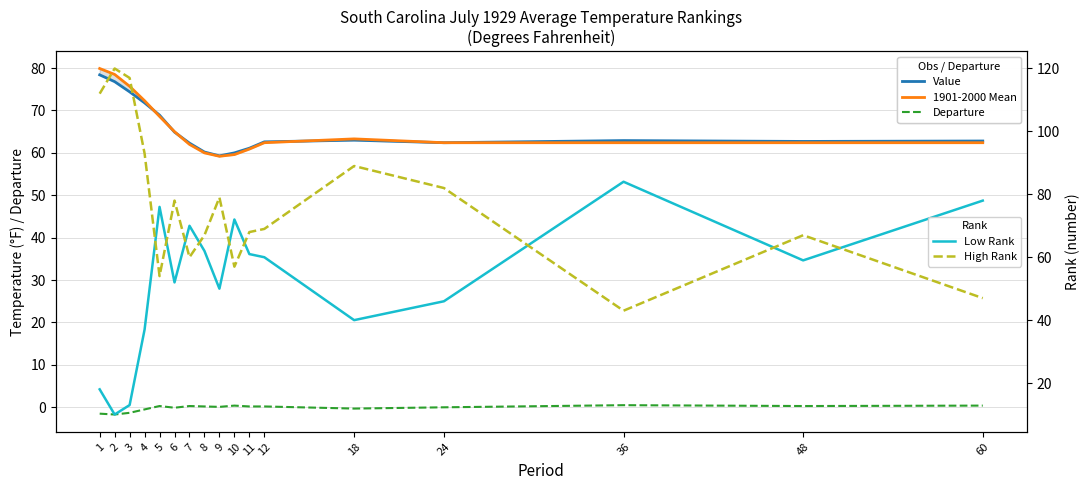

Where is the first local maximum for High Rank?

2